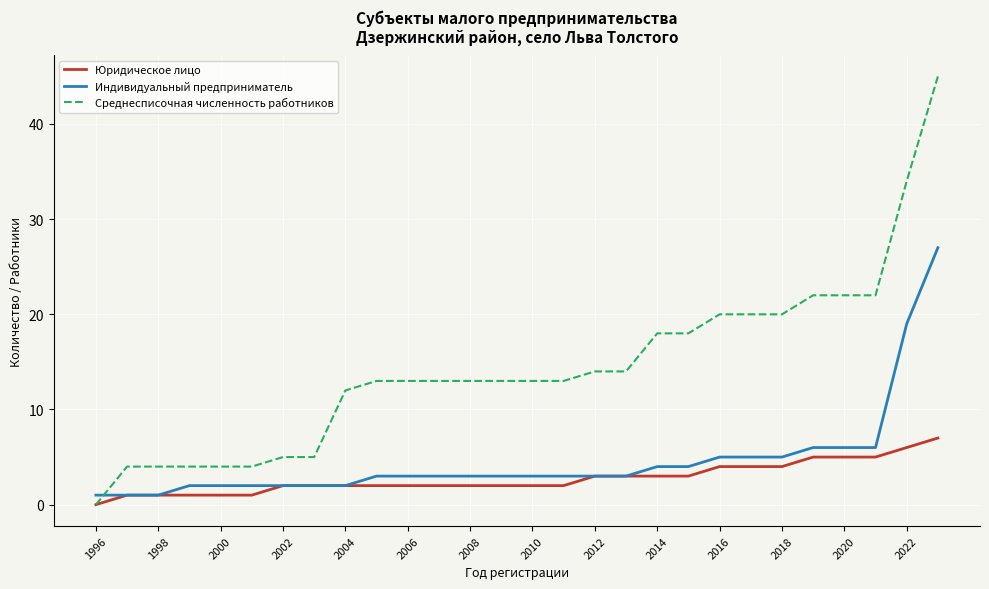

At how many categories does at least one series exceed 2?

27